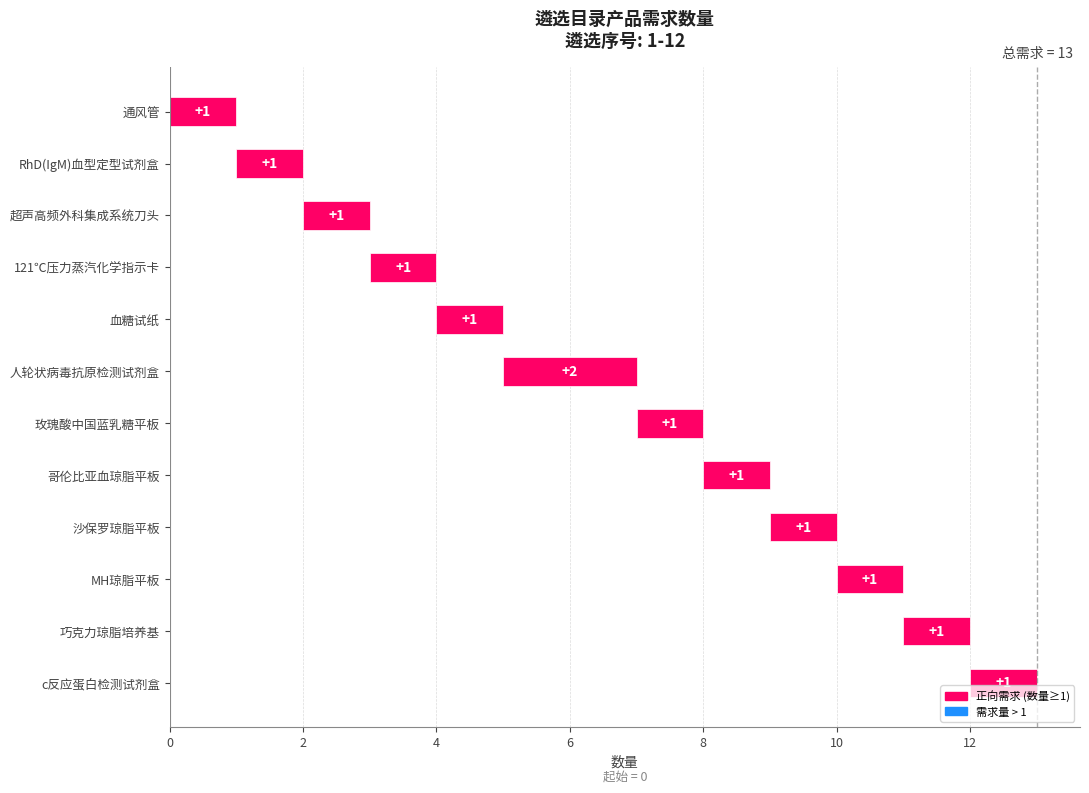

Which label corresponds to the smallest value in the chart?

通风管